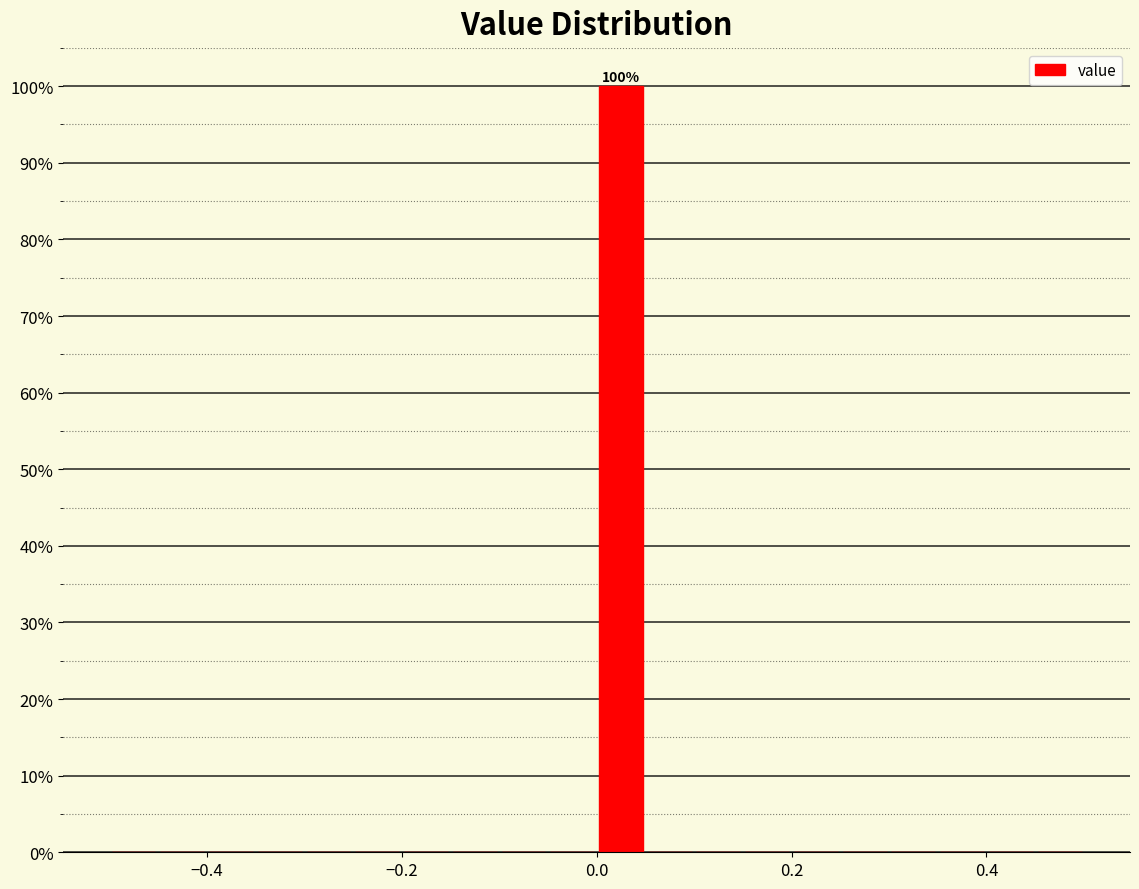

Read against the x-axis, roughly where is the centre of the tallest bar?

0.02